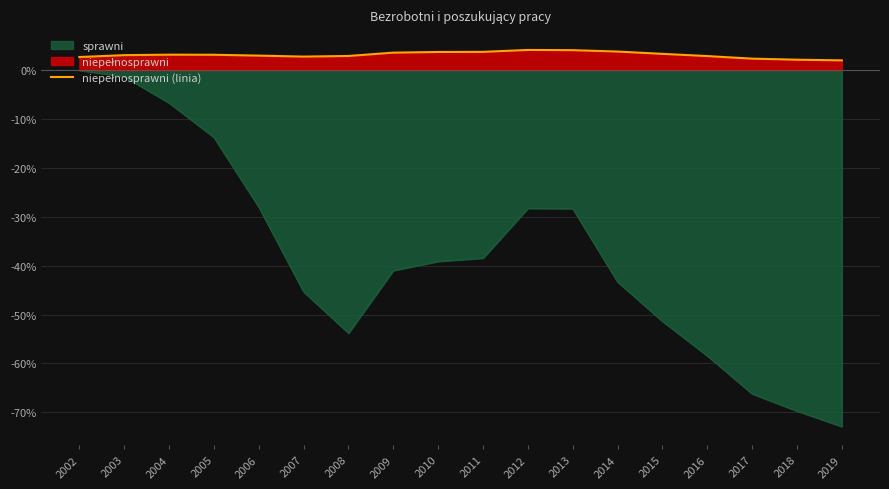

How many data points are less than 3?

7